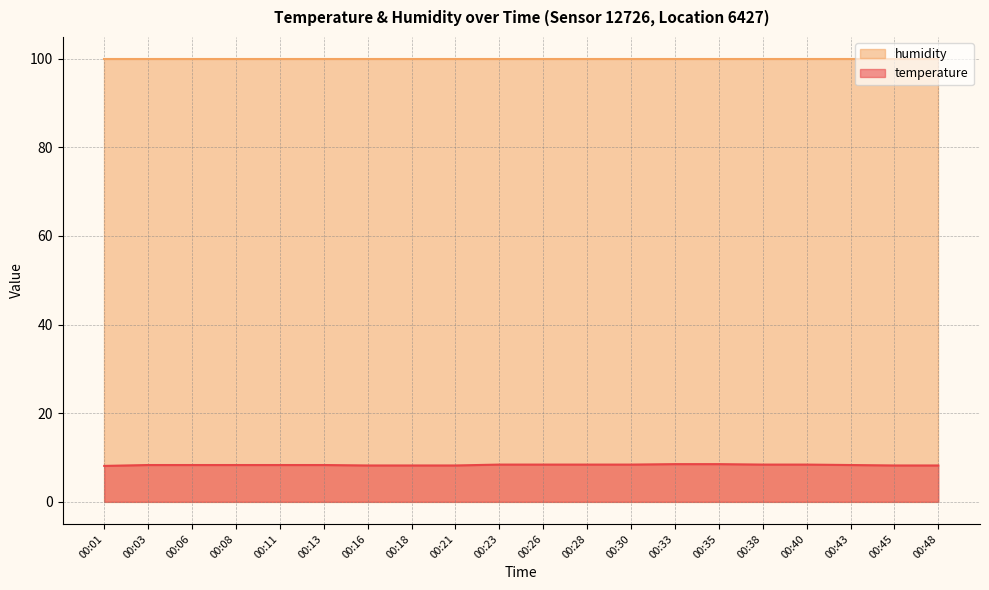

Which label corresponds to the largest value in the chart?

00:33